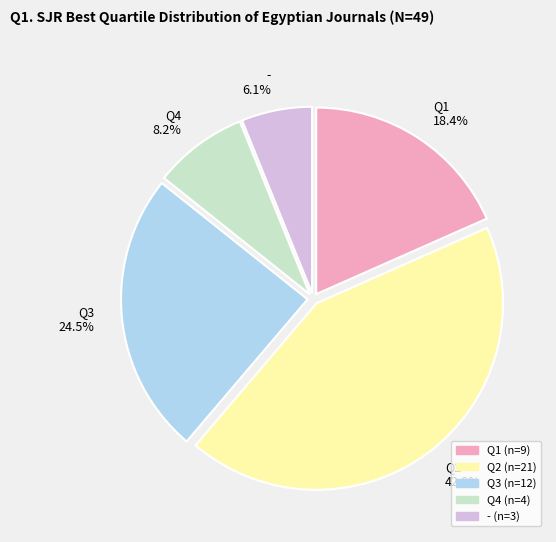

Rank the categories by value from highest to lowest.

Q2, Q3, Q1, Q4, -